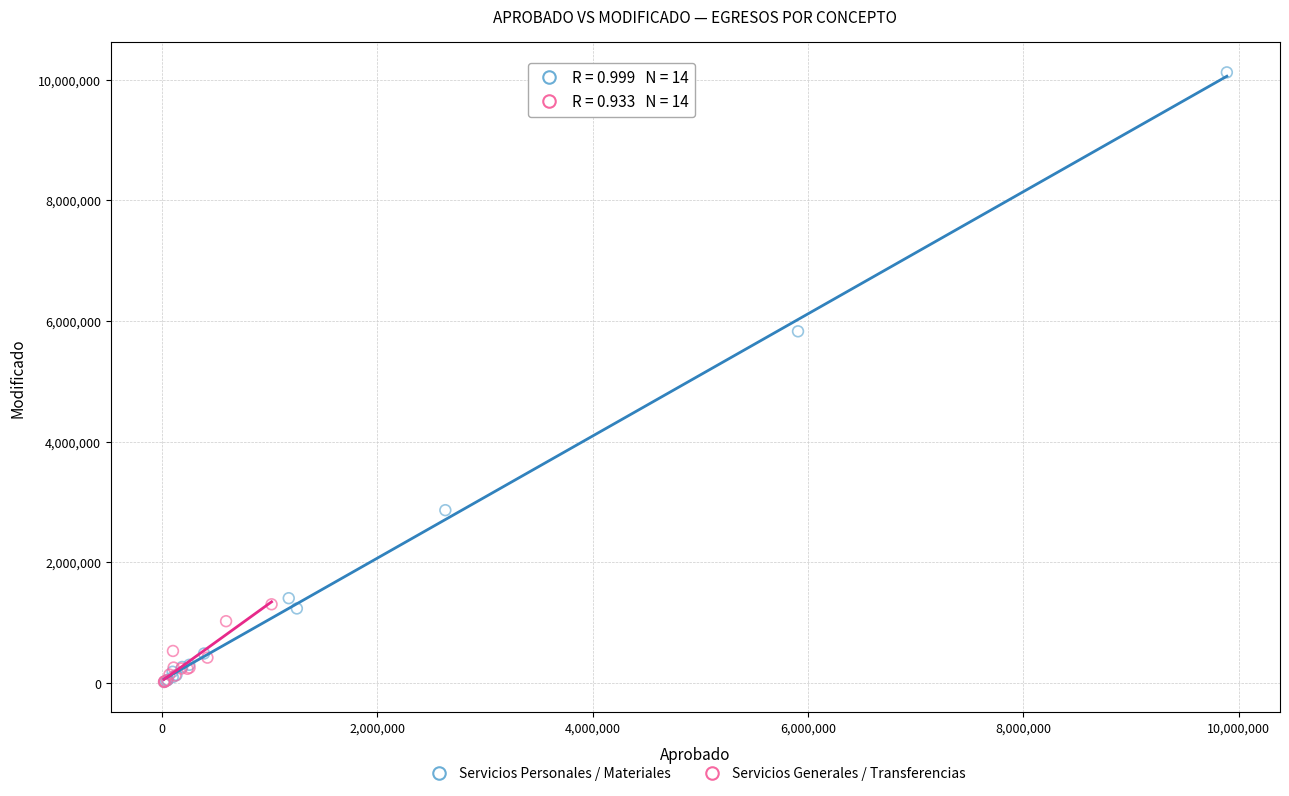

What are all the series names shown in the legend?

Servicios Personales / Materiales, Servicios Generales / Transferencias